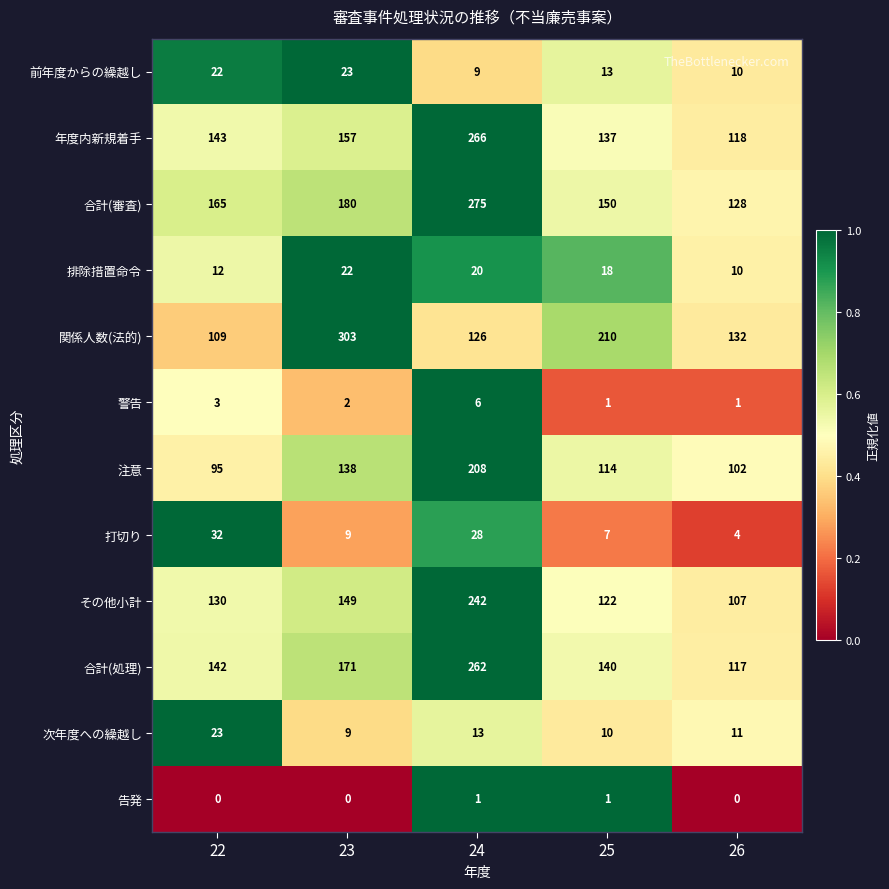

Which series has the largest total across all categories?

合計(審査)